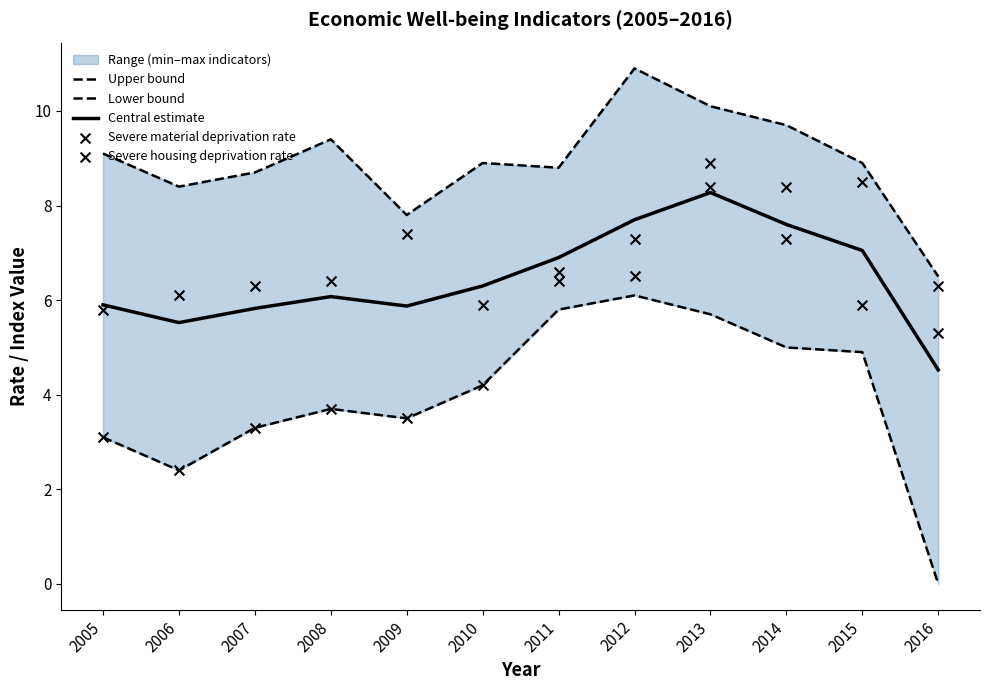

Which series has the largest total across all categories?

Upper bound